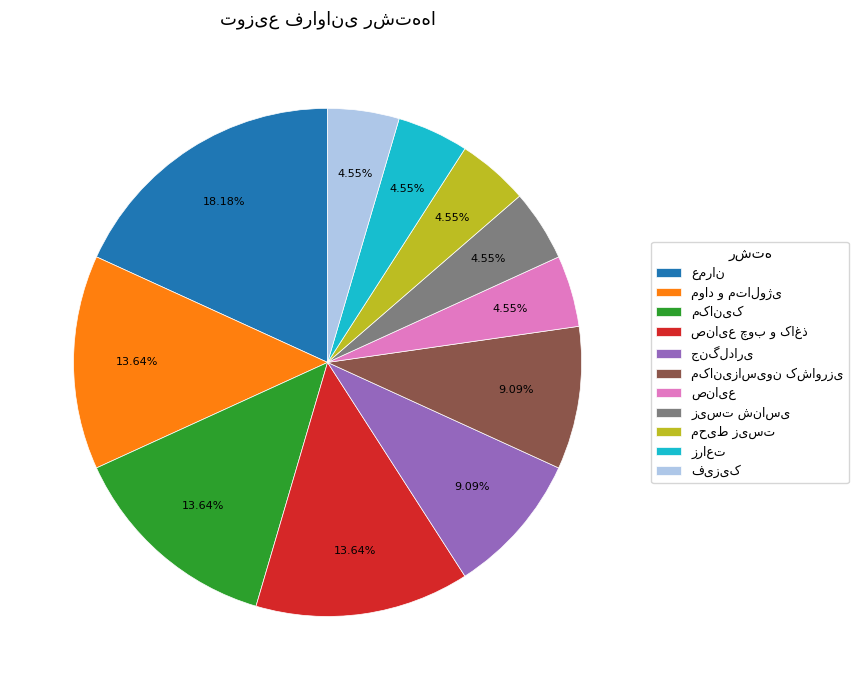

Is there a majority slice in this chart?

No